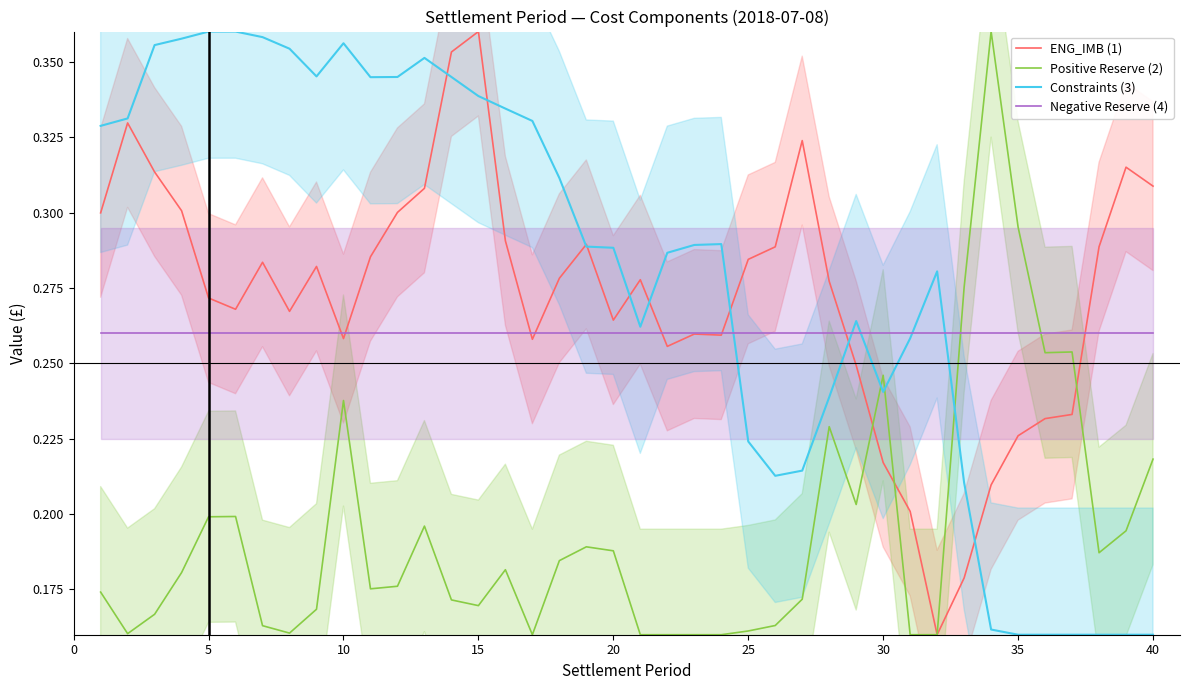

How many lines are shown in the chart?

4